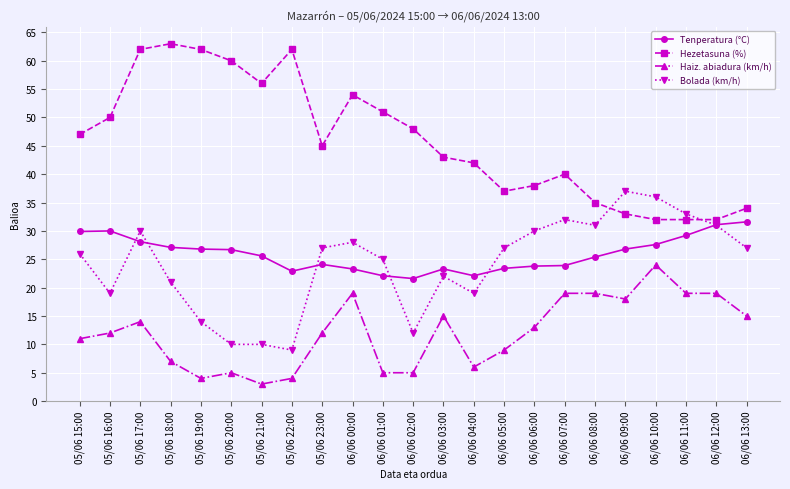

What is the difference between the Haiz. abiadura (km/h) values at 05/06 15:00 and 05/06 23:00?

1.0